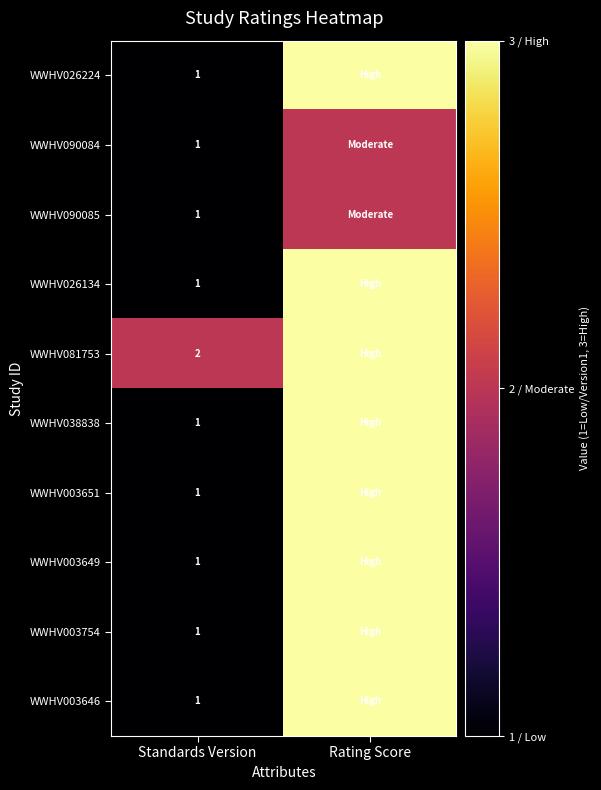

The value of WWHV003649 at Standards Version is 1. True or false?

True